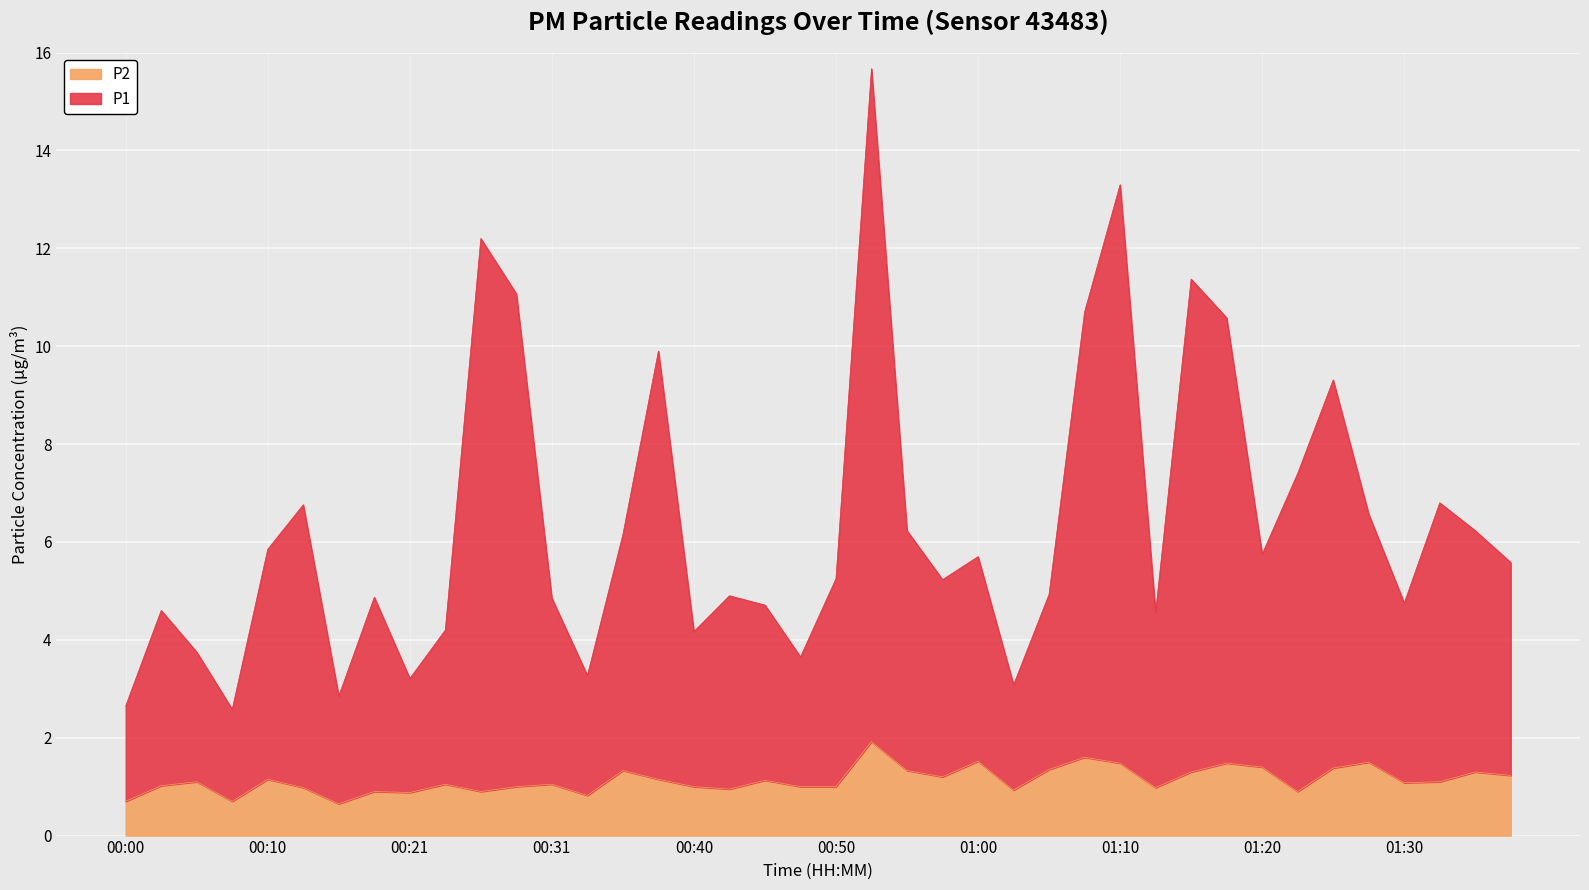

The value of P2 at 00:45 is 1.9. True or false?

False